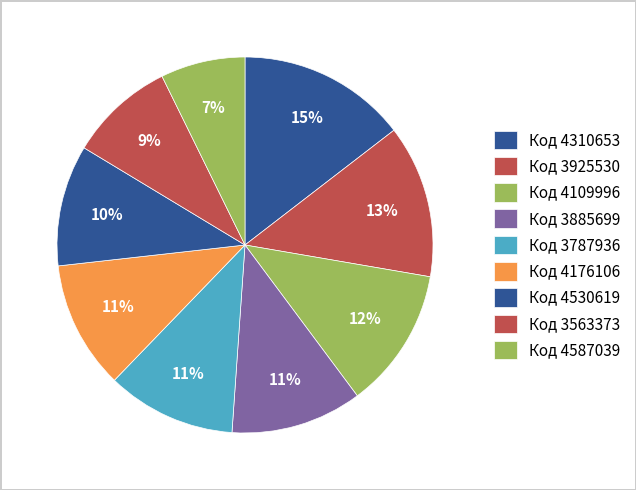

How many segments does this pie chart have?

9